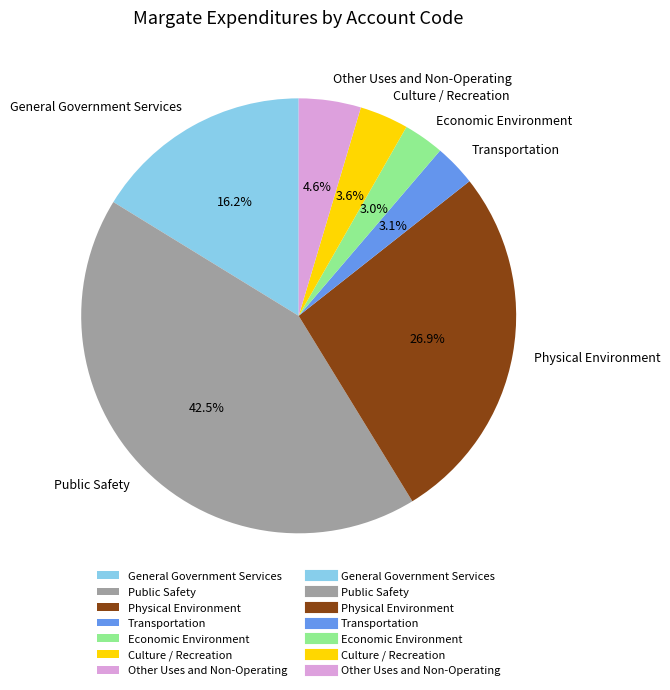

Which has a higher value, Other Uses and Non-Operating or General Government Services?

General Government Services